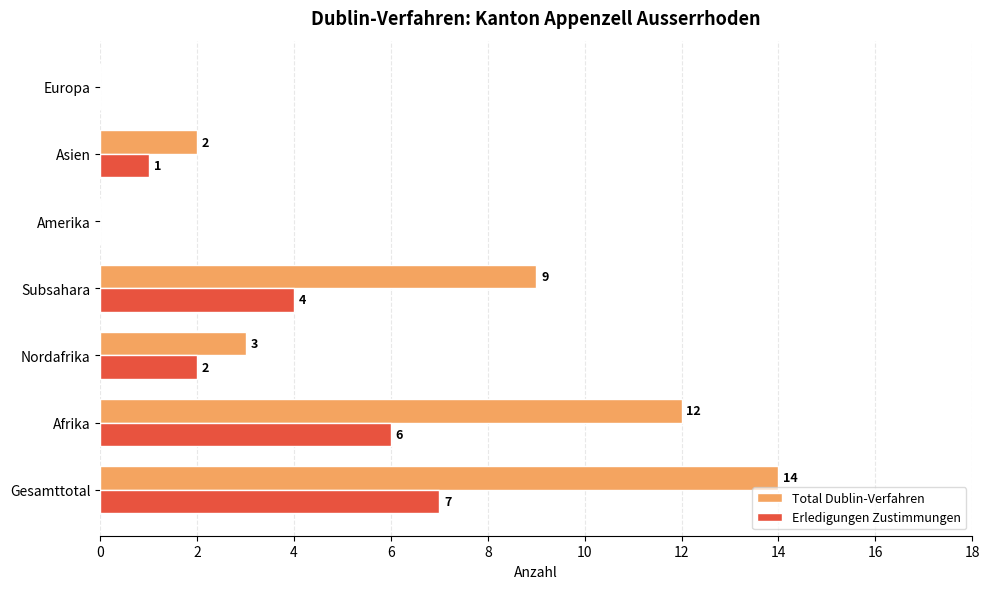

Between Subsahara and Europa, which series saw the biggest shift?

Total Dublin-Verfahren